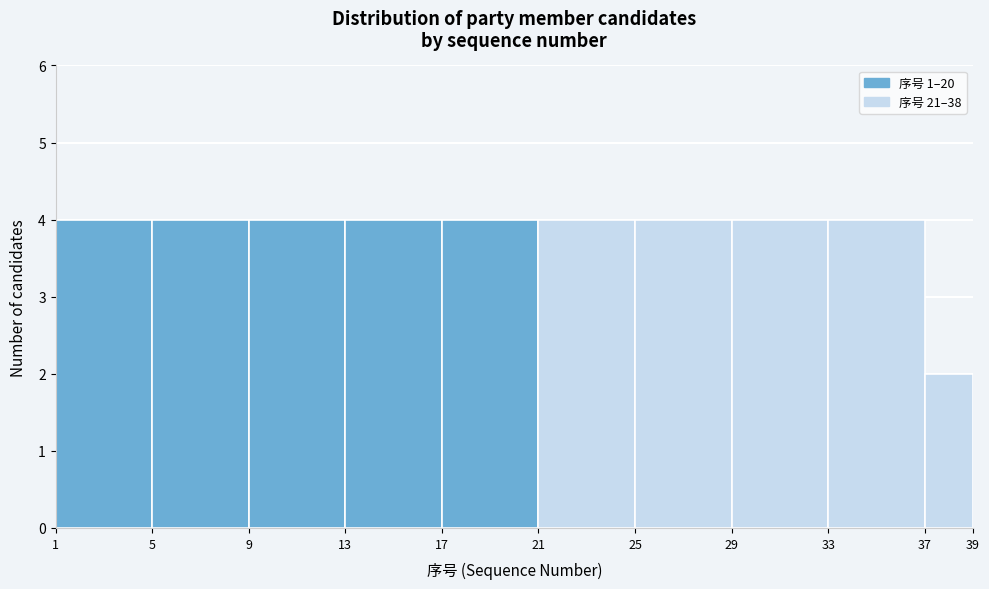

How tall is the bar that spans 9 to 13 on the x-axis? The values are not printed on the chart, so give them approximately, as read against the axis.

4